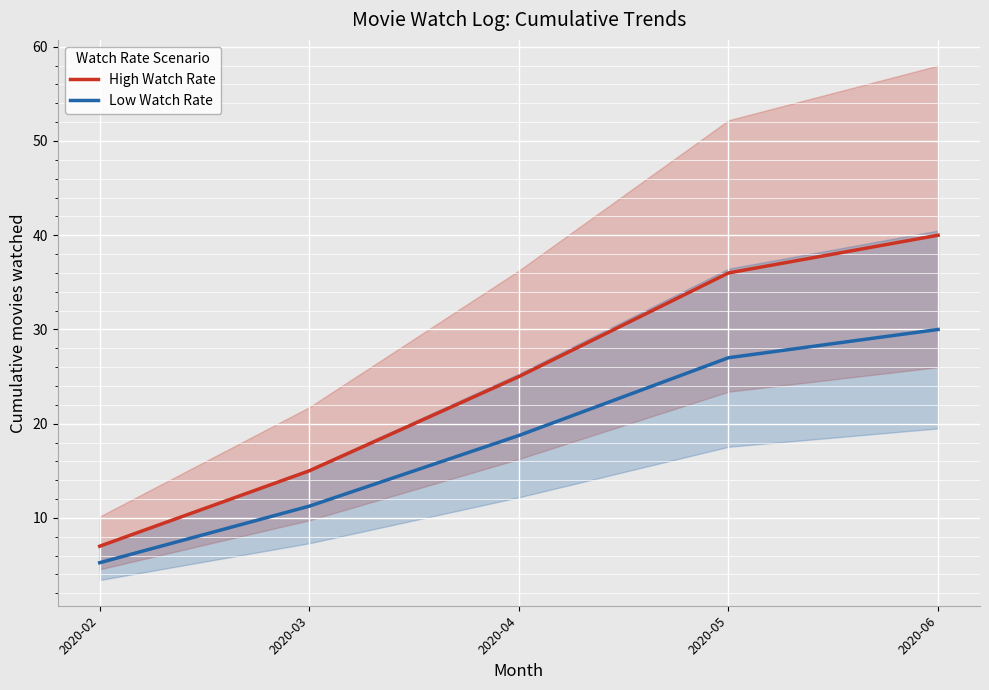

Which category has the lowest value across all series?

2020-02